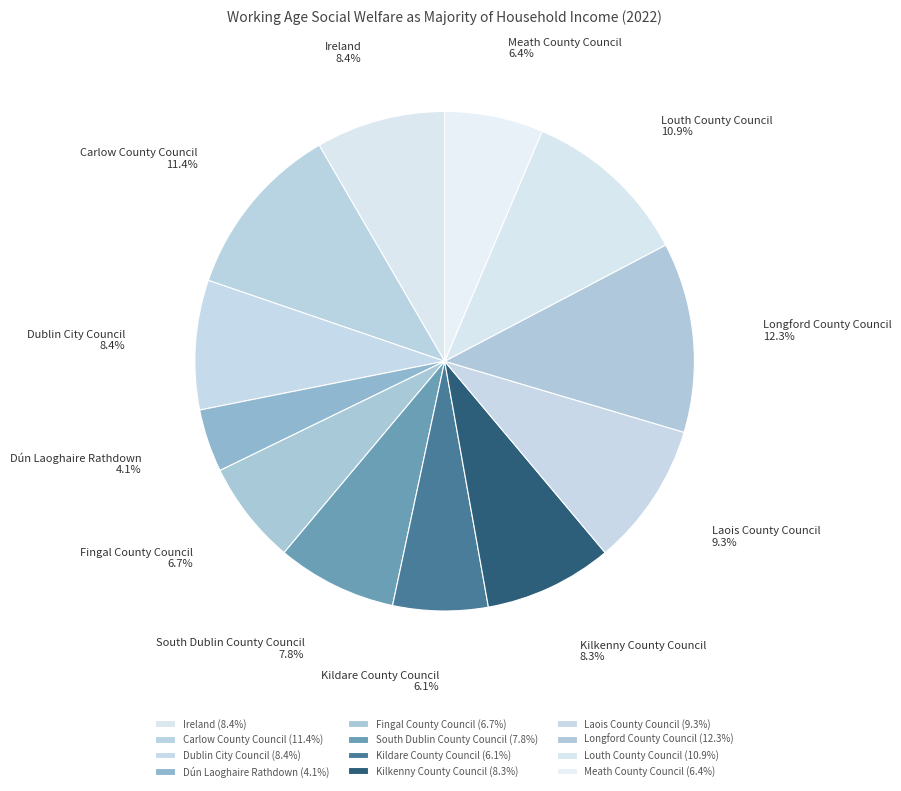

How many segments does this pie chart have?

12